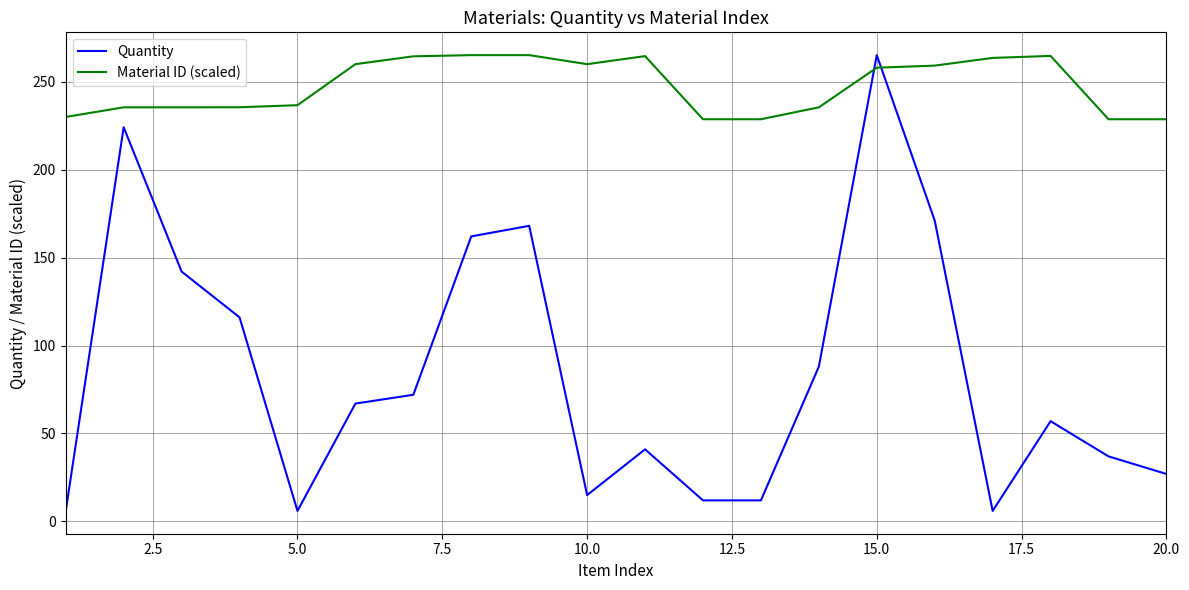

What is the smallest value displayed?

6.0